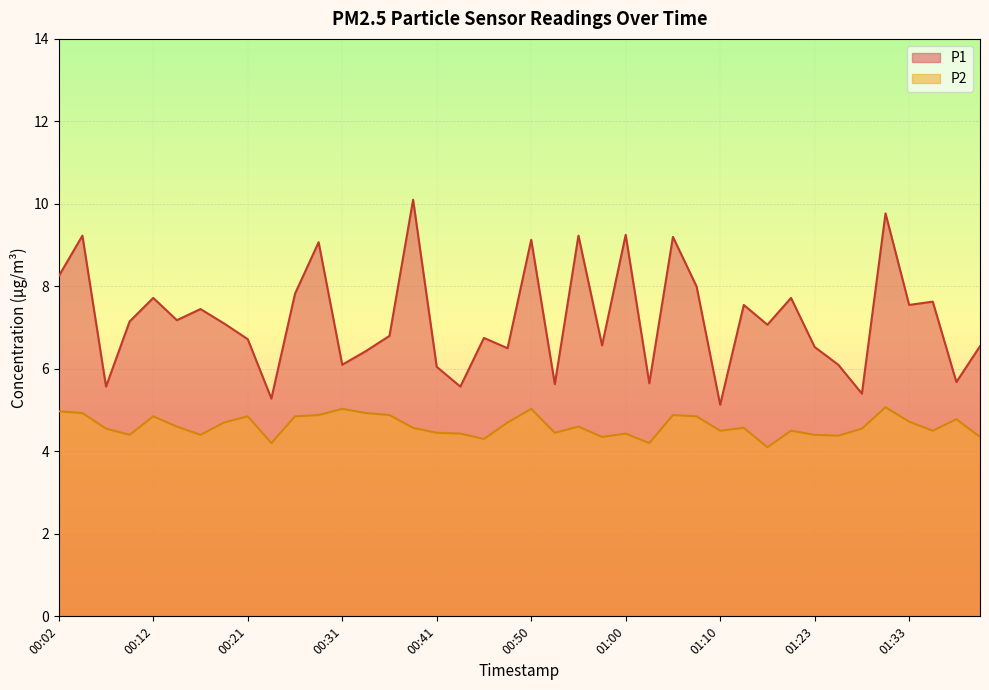

What is the total value across all series at 00:45?

11.1